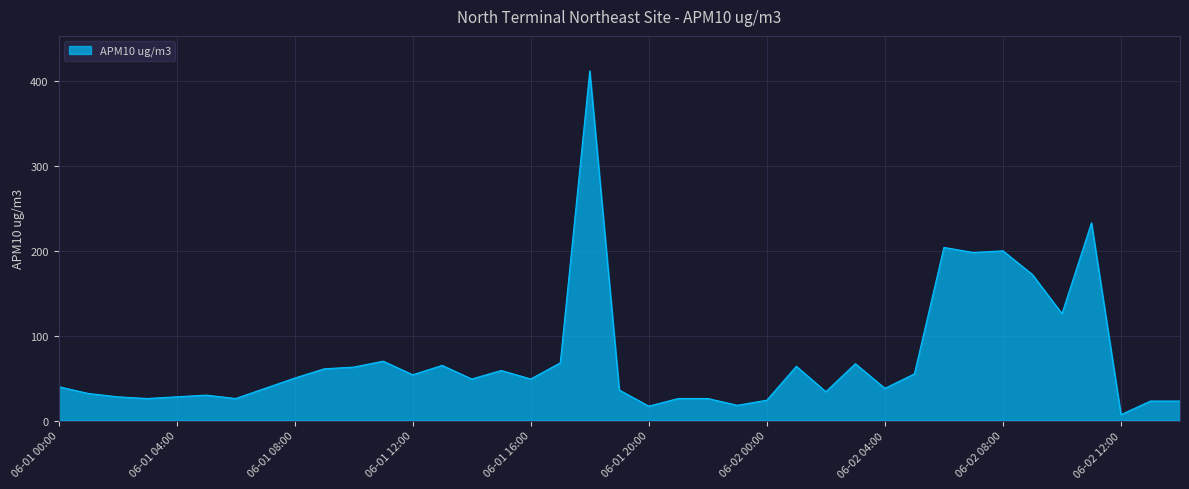

What is the greatest value displayed?

412